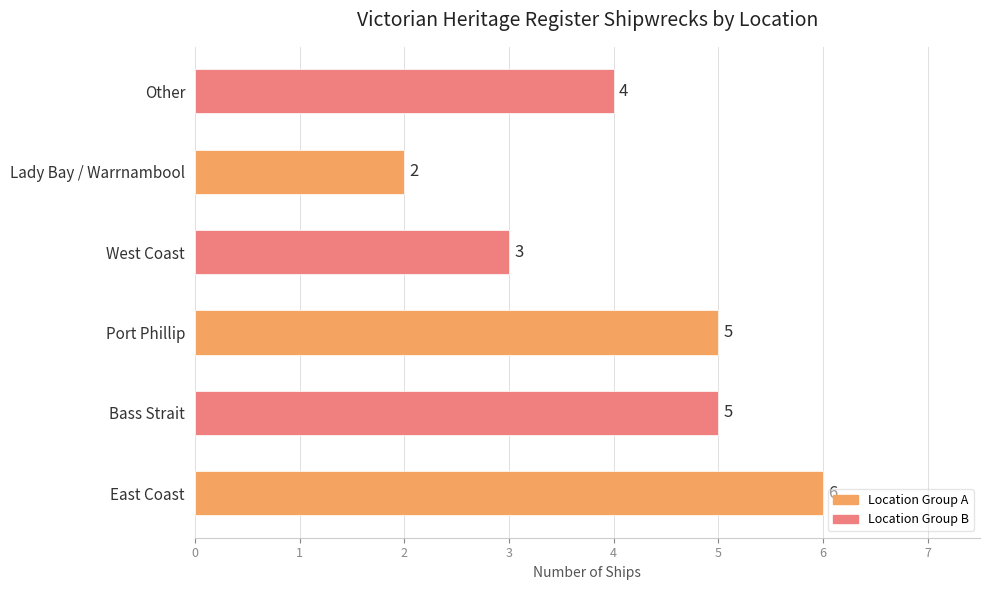

How many distinct data groups are displayed?

1